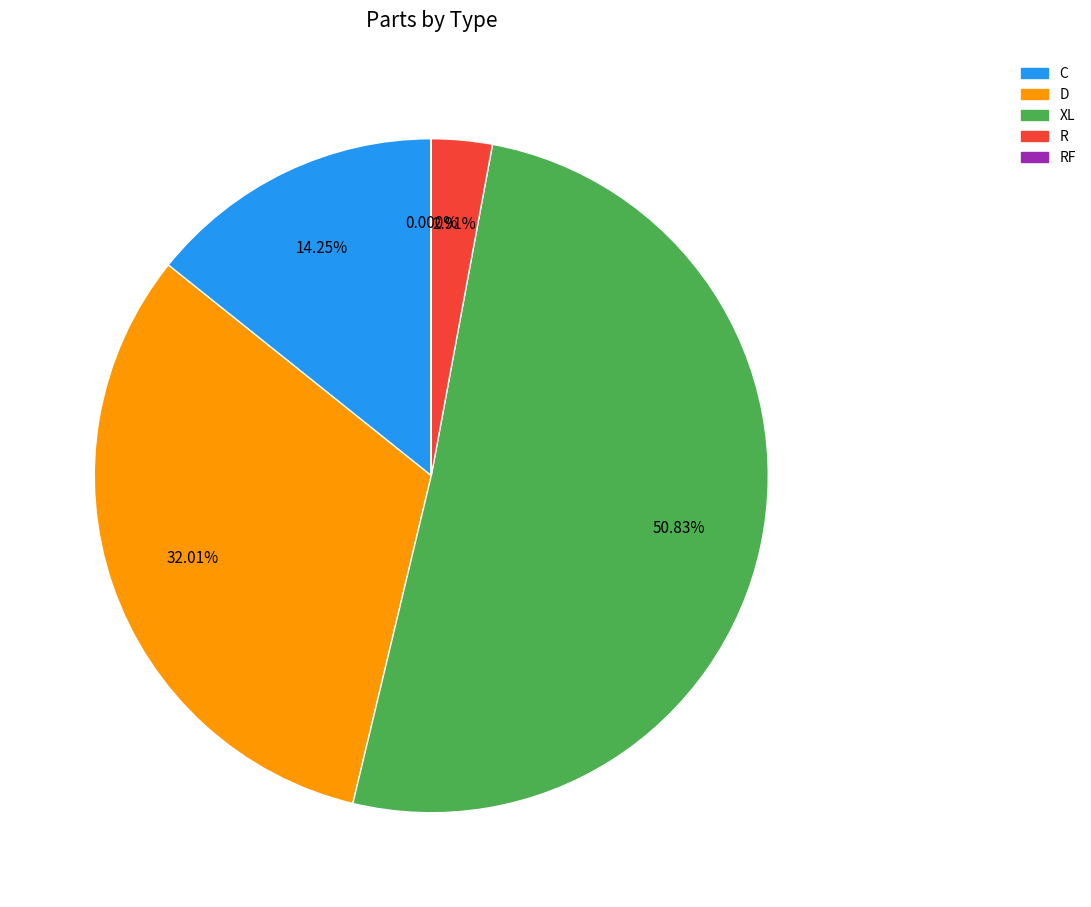

Which category accounts for the majority?

XL